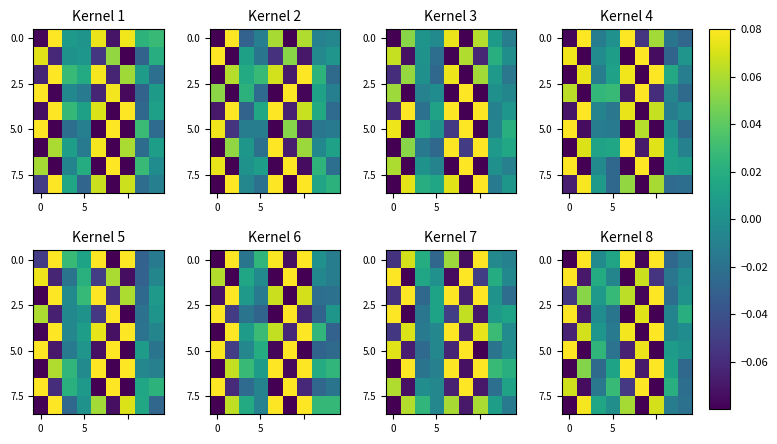

At how many categories does at least one series exceed 0?

9